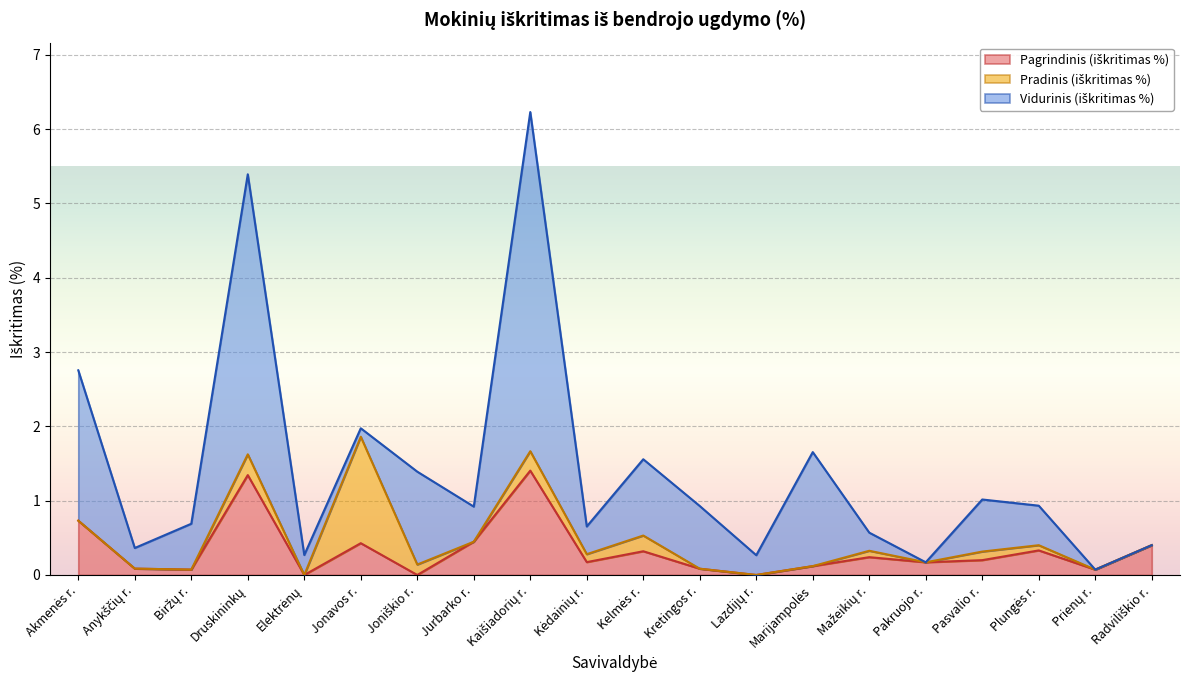

What is the total value across all series at Lazdijų r.?

0.3